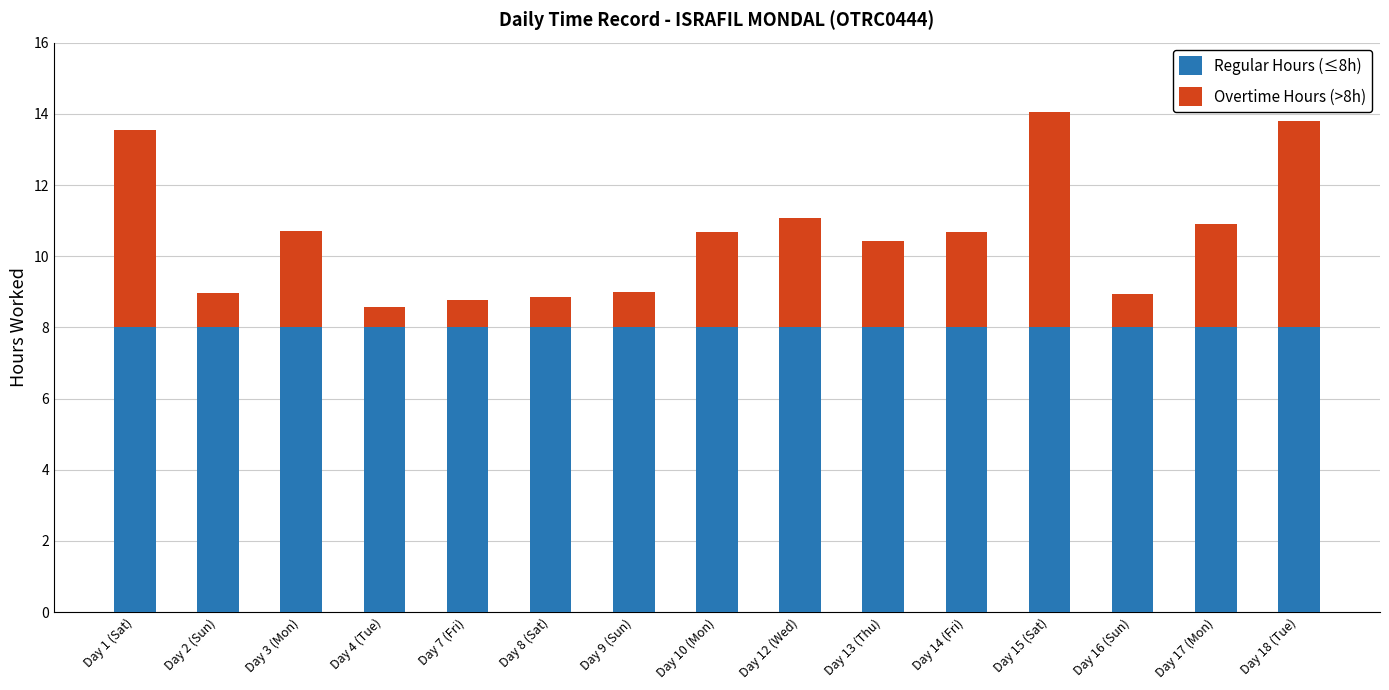

Does the chart contain stacked bars?

Yes